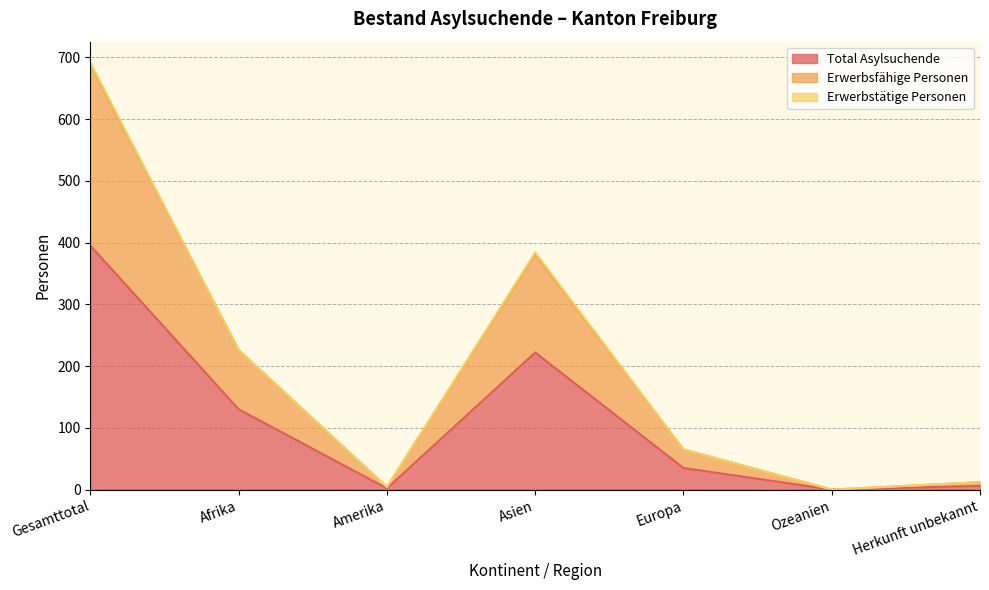

At how many categories does at least one series exceed 472?

1